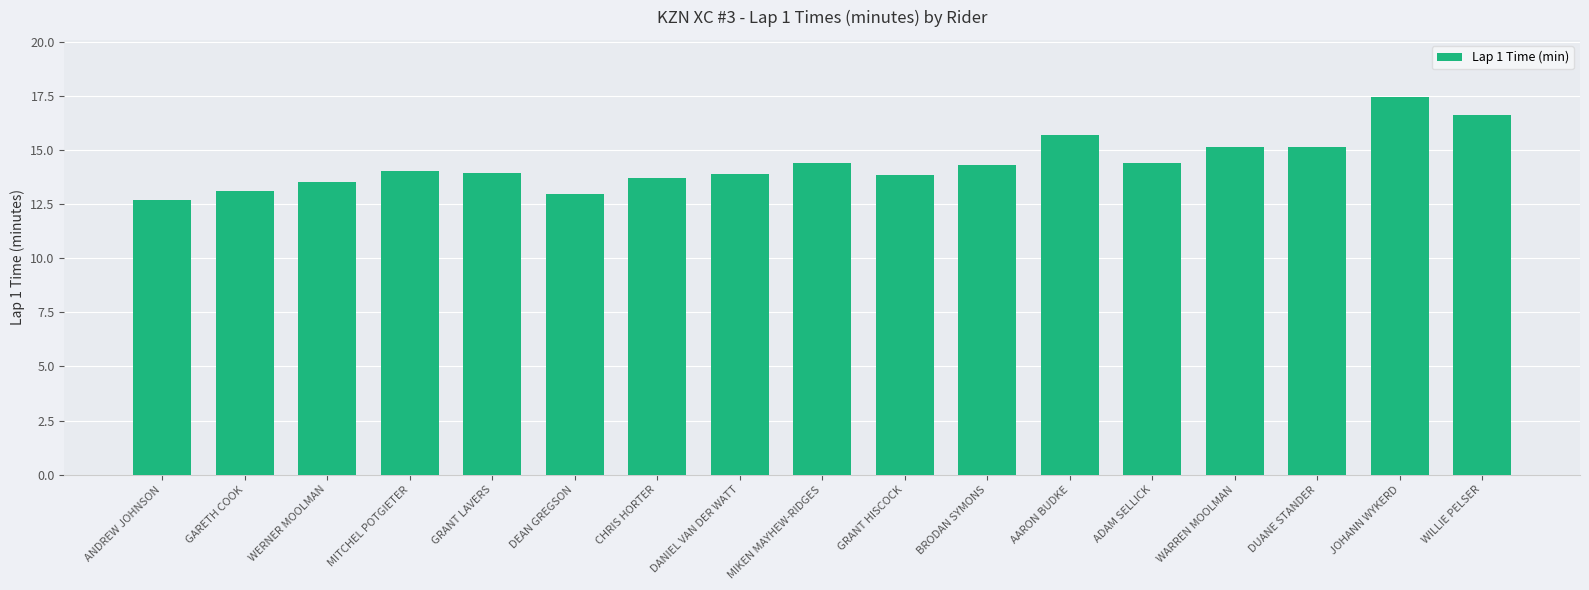

The value at CHRIS HORTER is 24.2. True or false?

False